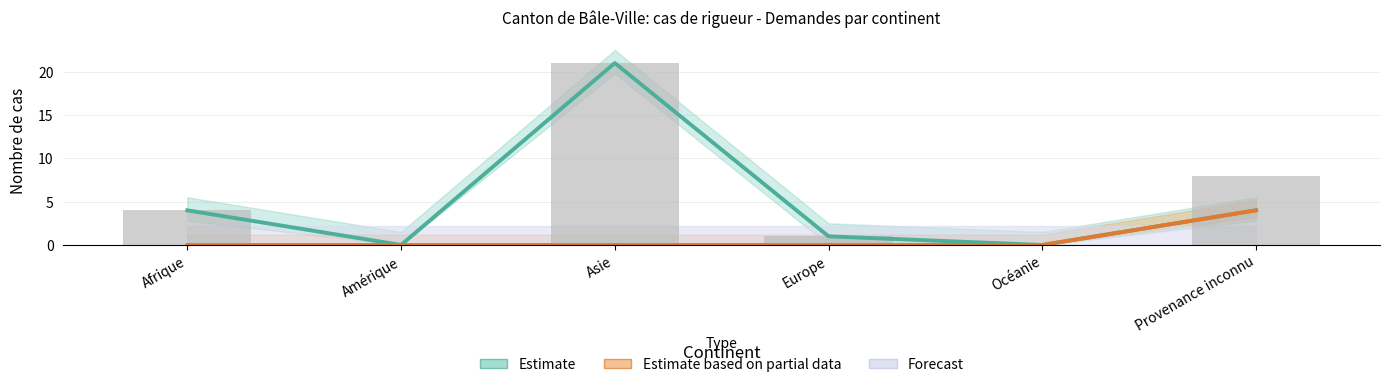

What is the difference between the maximum and second lowest values in the Estimate series?

21